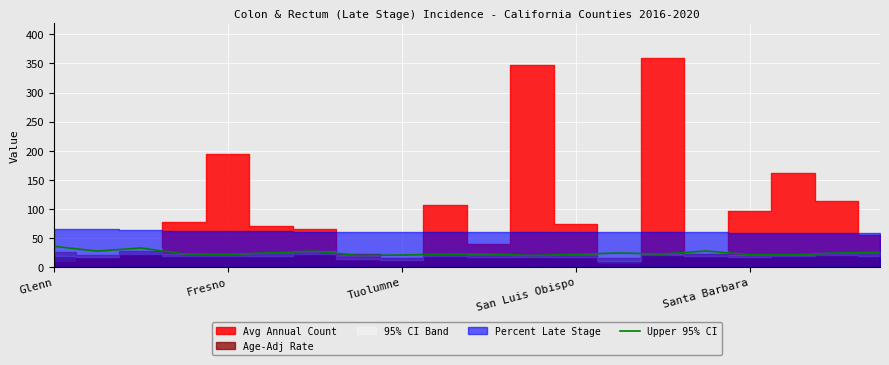

Reading right to left, extract all data points from this chart.

25.2	24.1	21.1	21.4	27.6	22.4	24.1	21.8	19.9	22.5	22.1	20.6	19.9	27.4	24.5	21.8	22.6	32.8	27.4	35.7